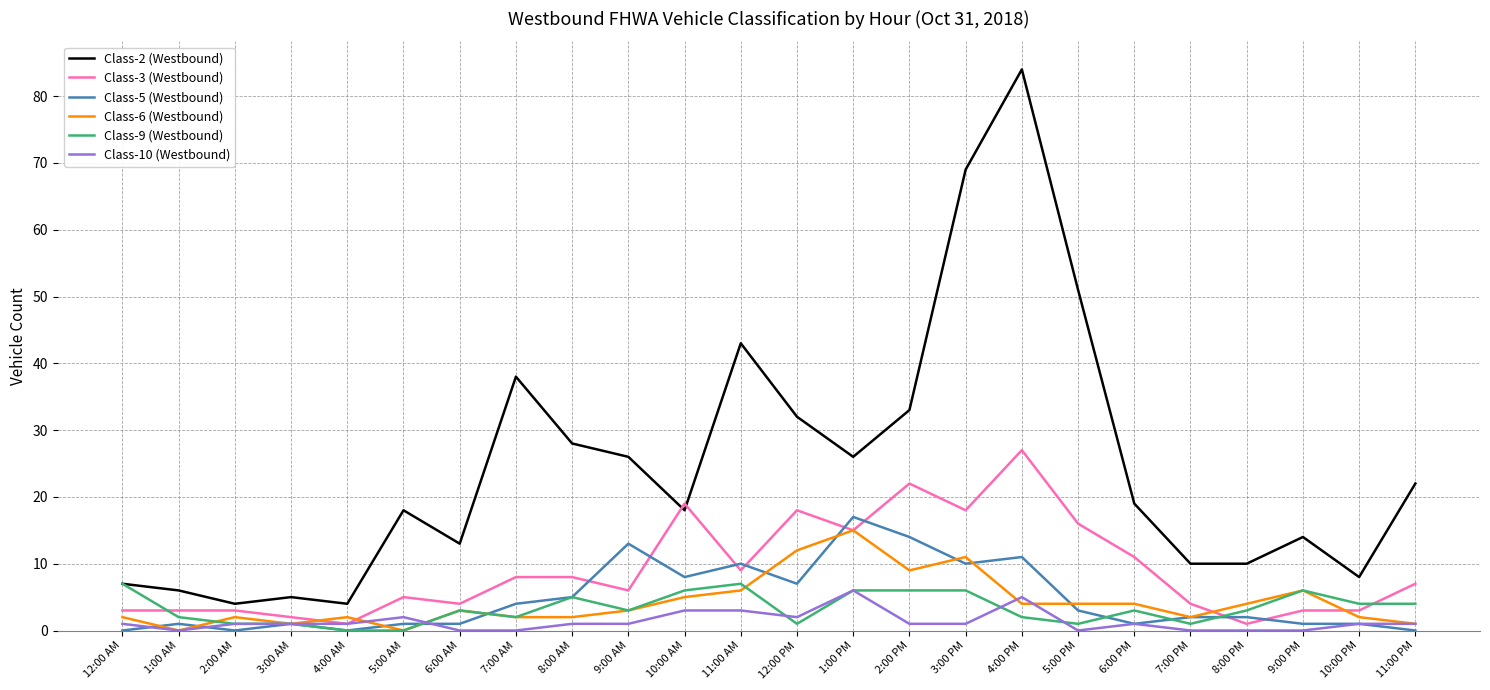

The Class-6 (Westbound) series shows 11 at 3:00 PM. True or false?

True